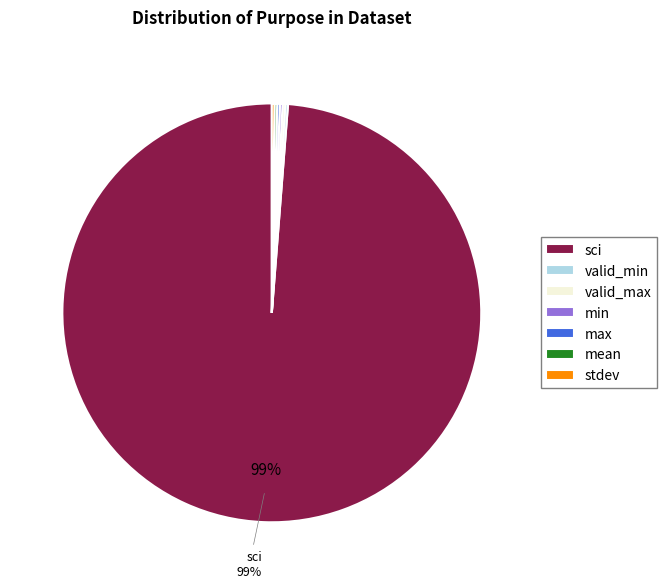

What is the largest slice in the pie chart?

sci